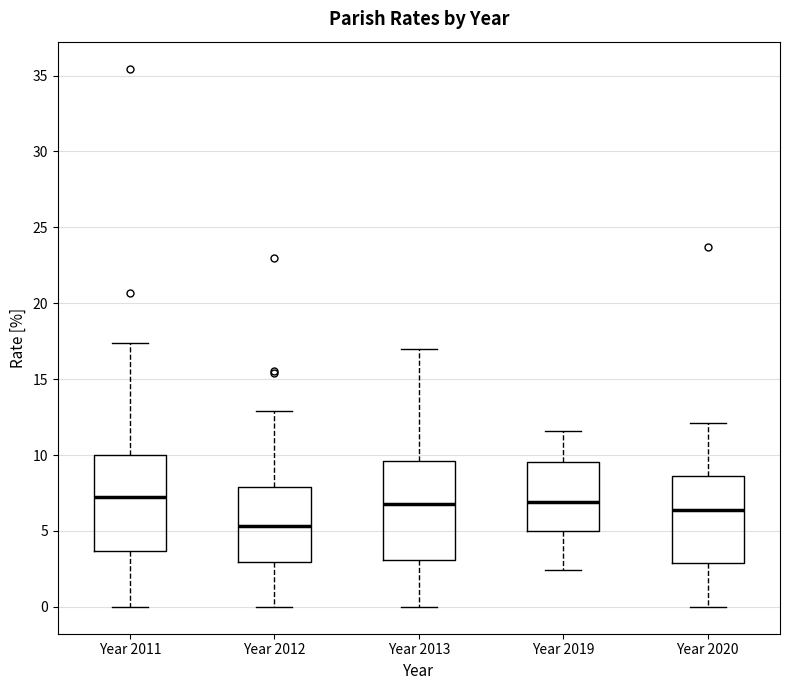

Where is the lower edge of the box for Year 2020 on the y-axis? The values are not printed on the chart, so give them approximately, as read against the axis.

3.0